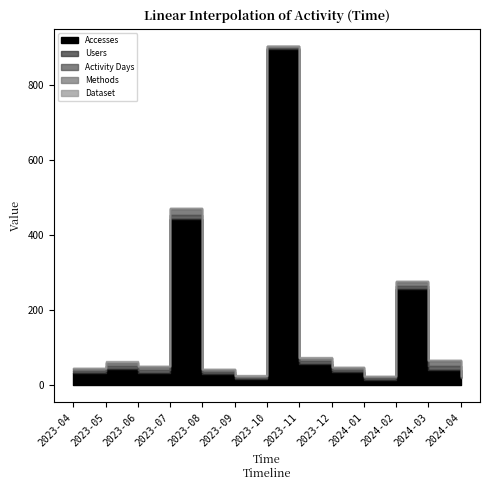

What position from the left is 2023-09?

6